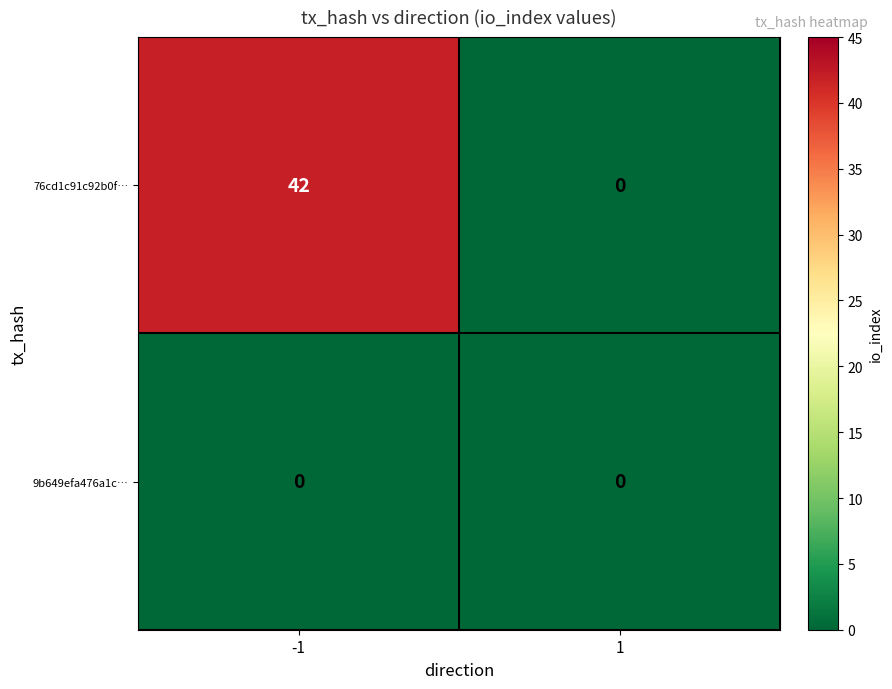

Reading left to right, extract all data points from this chart.

76cd1c91c92b0f…: -1=42	1=0
9b649efa476a1c…: -1=0	1=0